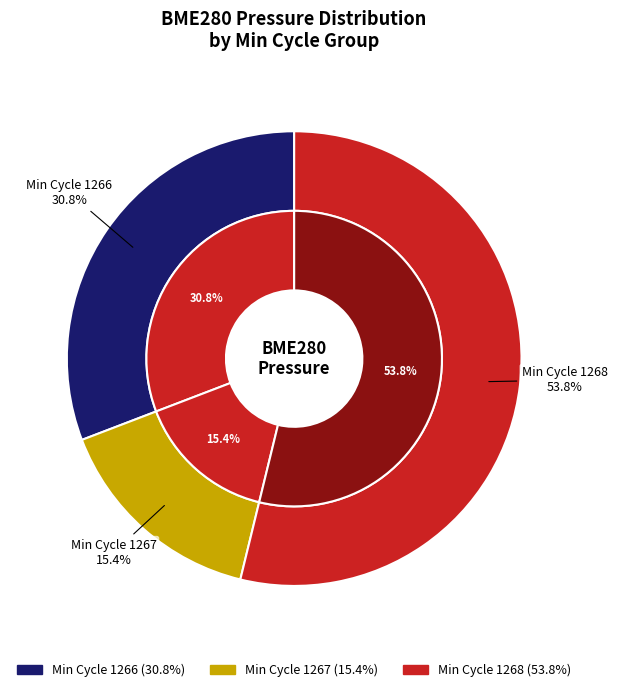

True or false: 1266 accounts for 4% of the total.

False